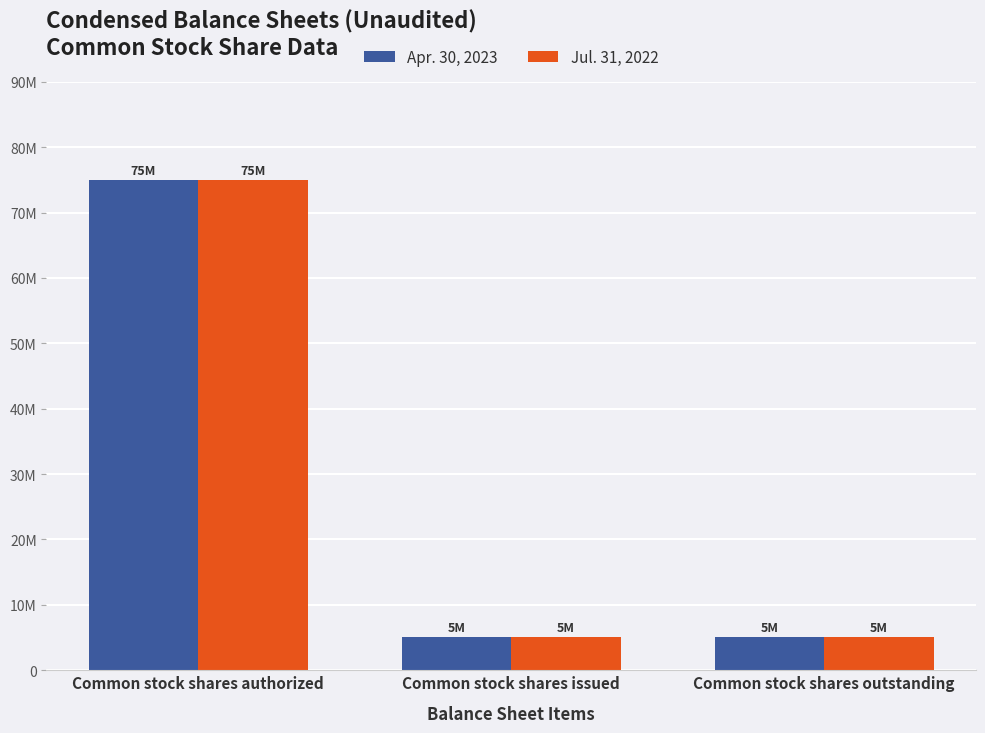

Is it true that Jul. 31, 2022 equals 7759381 at Common stock shares outstanding?

False